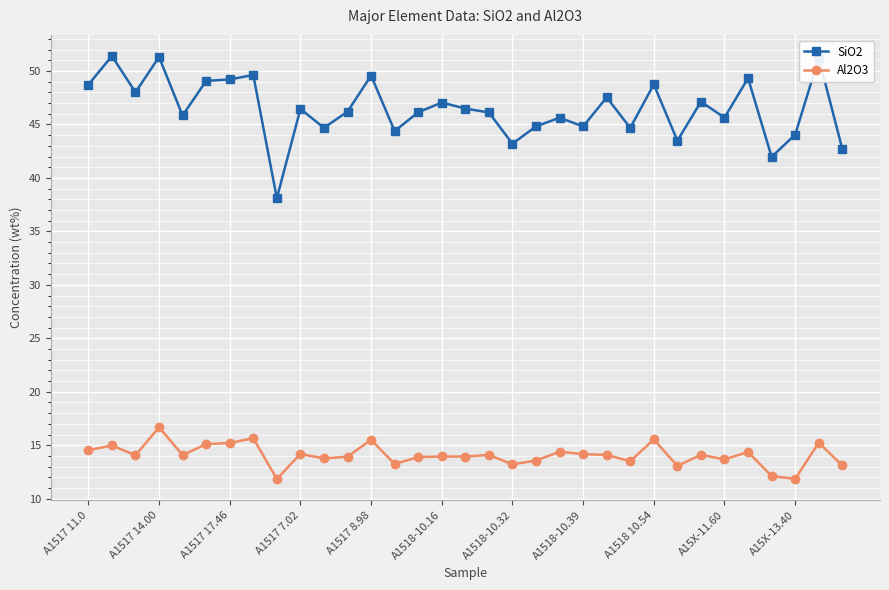

What is the value of the SiO2 point at the 19th from the left?

43.2